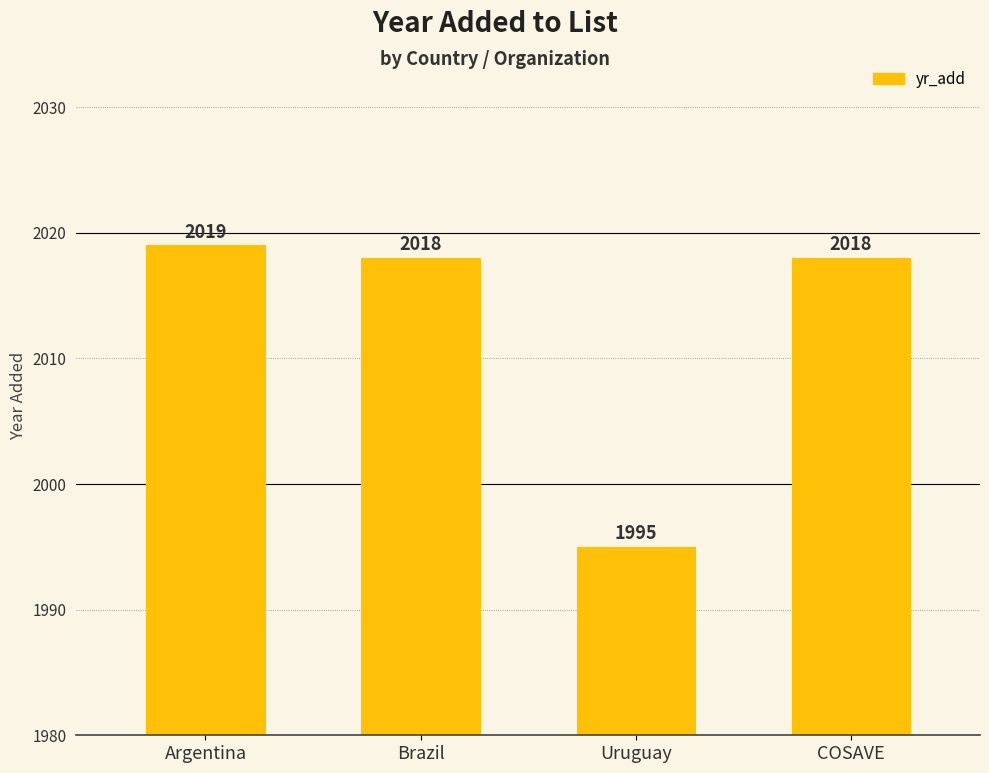

What is the value of the 3rd bar from the left?

1995